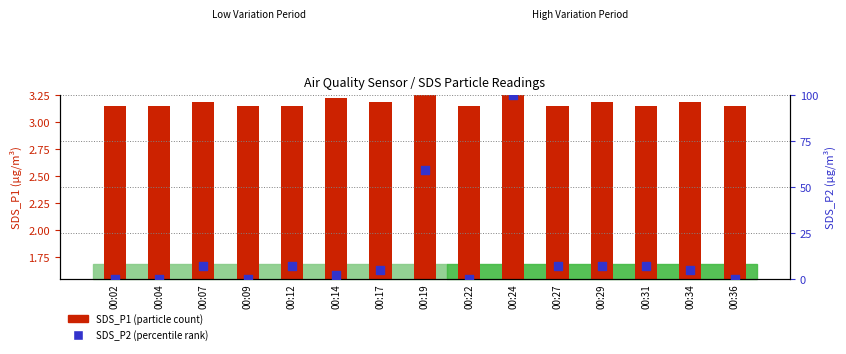

Which series has the widest spread of Y values?

SDS_P2 (percentile rank)